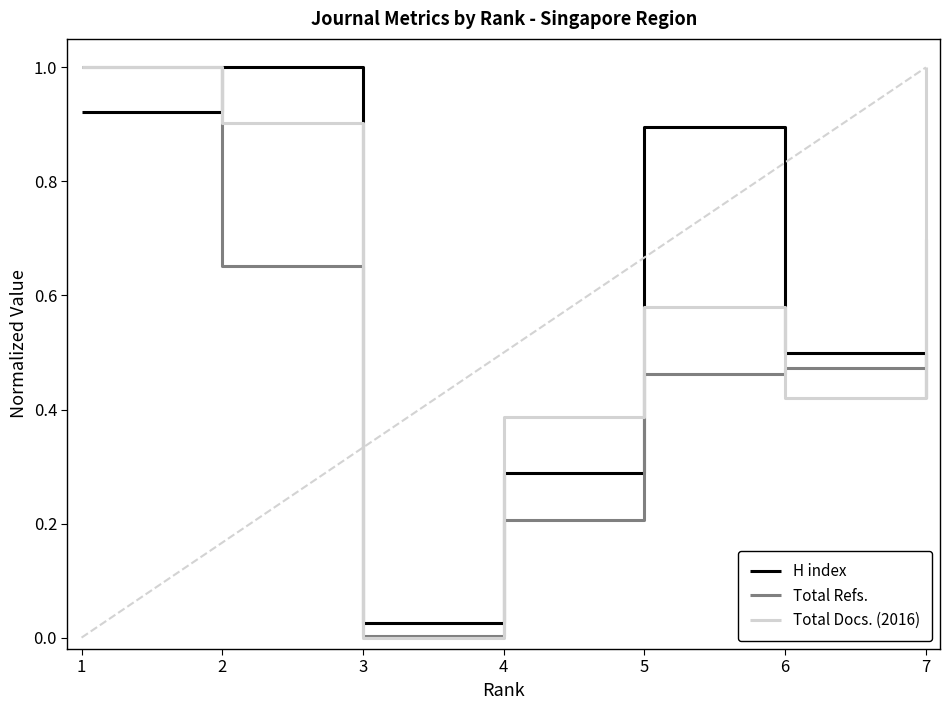

What is the difference between the highest and lowest values at 4?

0.2